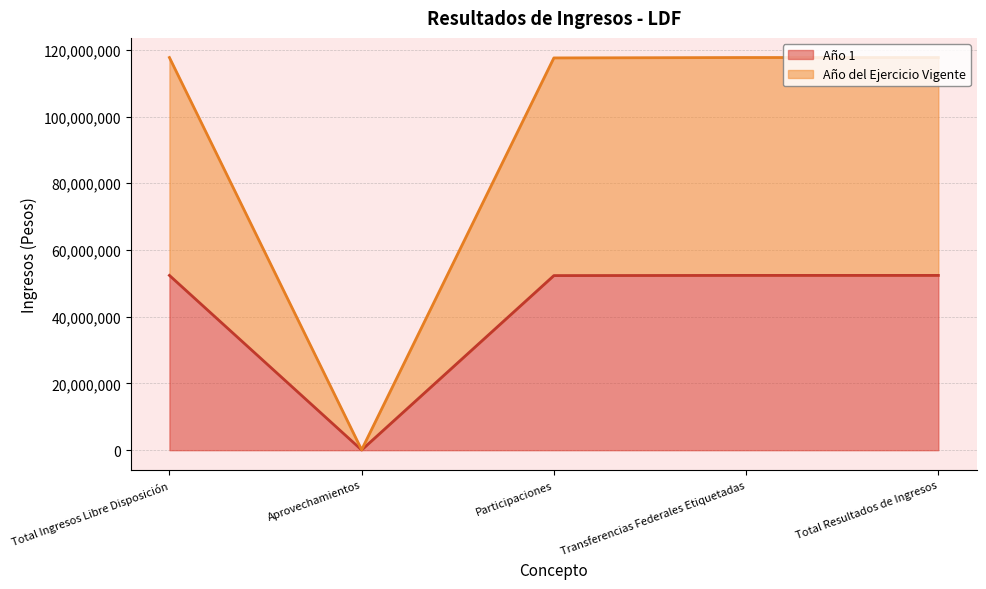

Does the chart have visible grid lines?

Yes